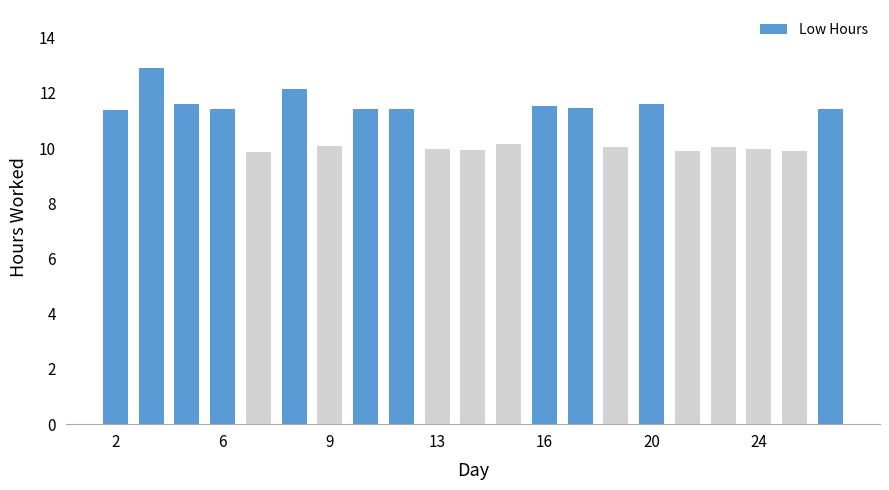

What is the greatest value displayed?

12.9